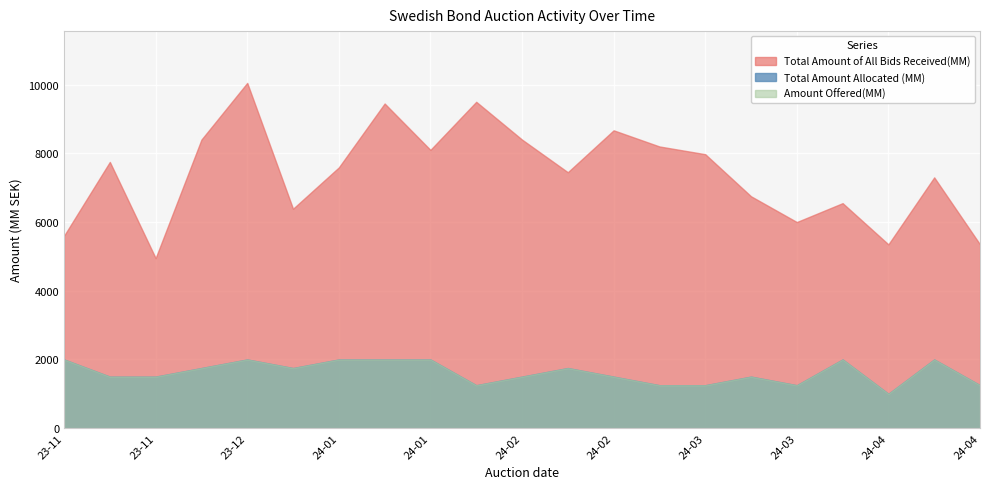

At which category is the sum across all series the highest?

2024-02-21